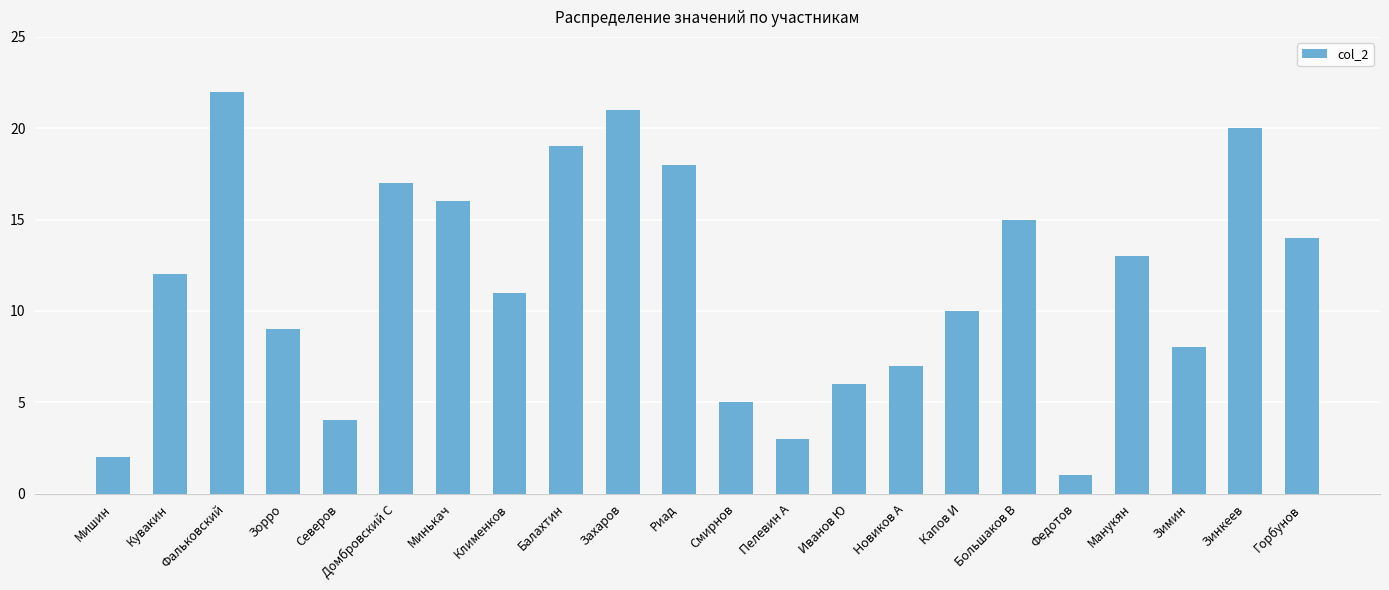

Rank the categories by value from highest to lowest.

Фальковский, Захаров, Зинкеев, Балахтин, Риад, Домбровский С, Минькач, Большаков В, Горбунов, Манукян, Кувакин, Клименков, Капов И, Зорро, Зимин, Новиков А, Иванов Ю, Смирнов, Северов, Пелевин А, Мишин, Федотов